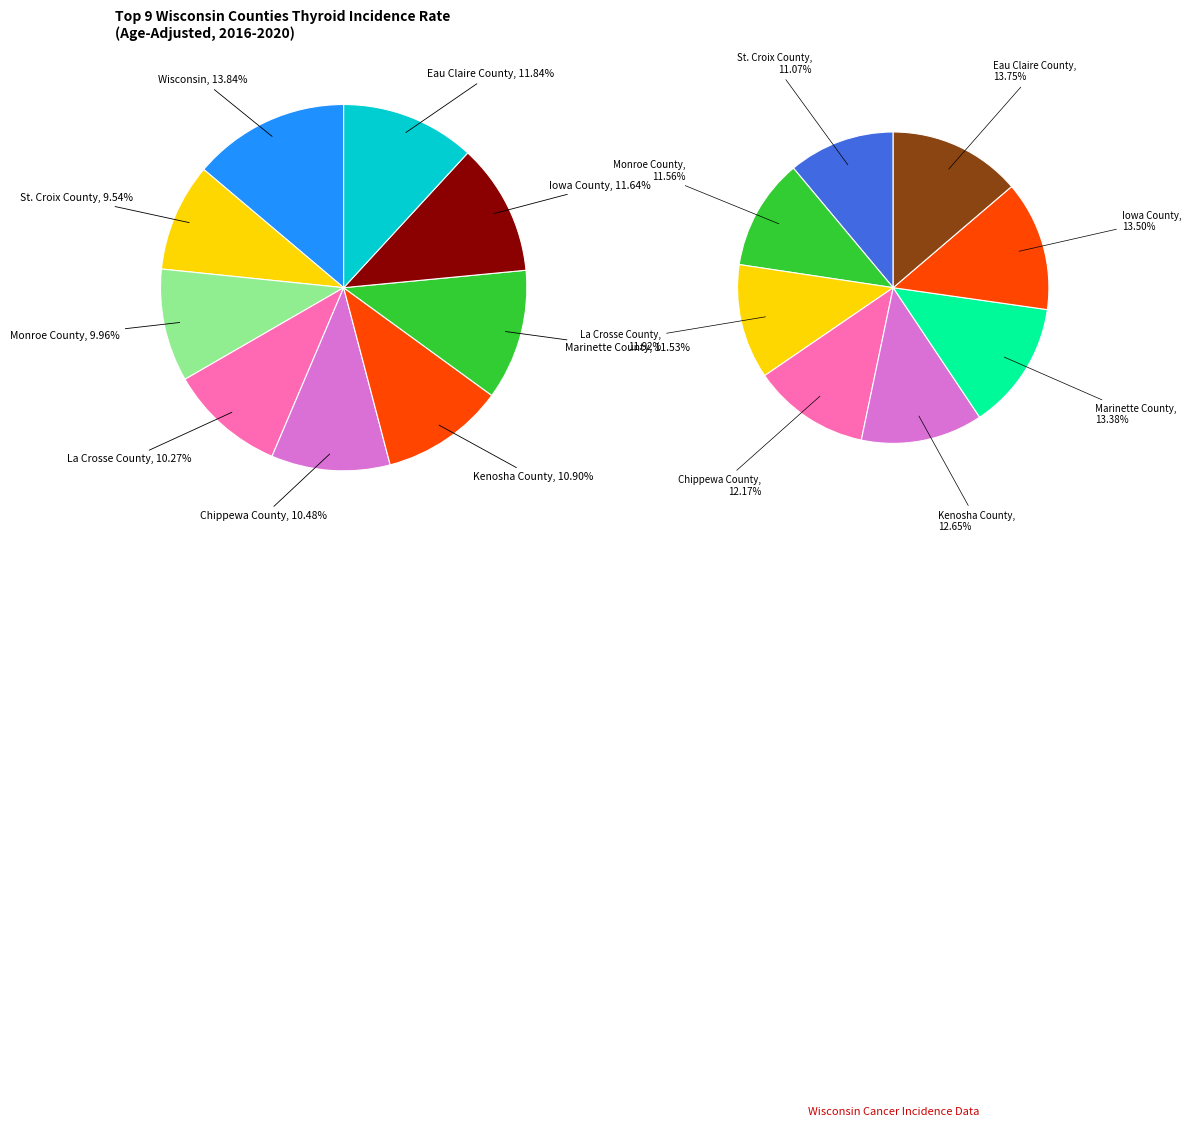

True or false: Chippewa County accounts for 17% of the total.

False